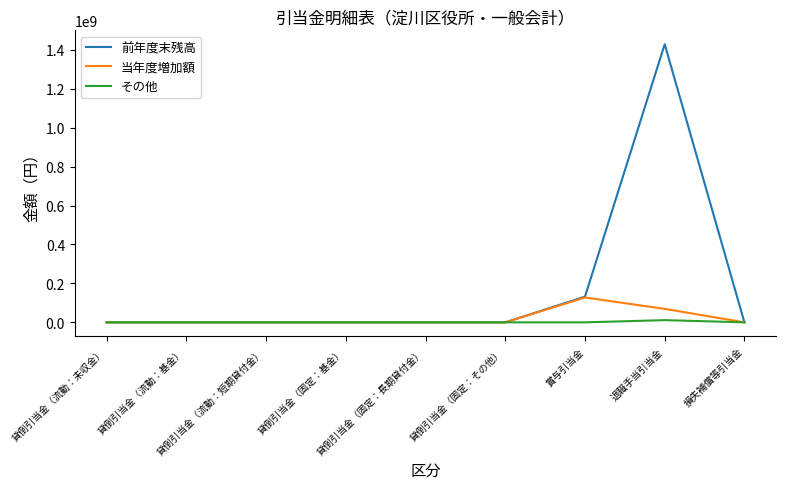

What position from the left is 貸倒引当金（流動：未収金）?

1